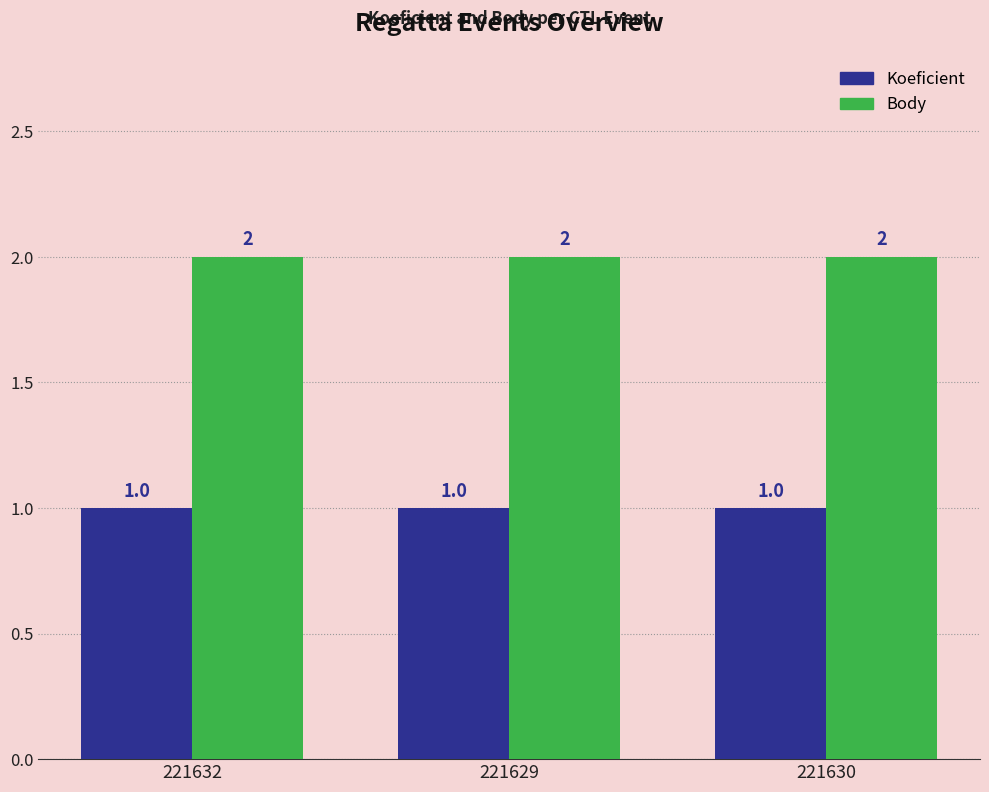

What is the maximum value for Body?

2